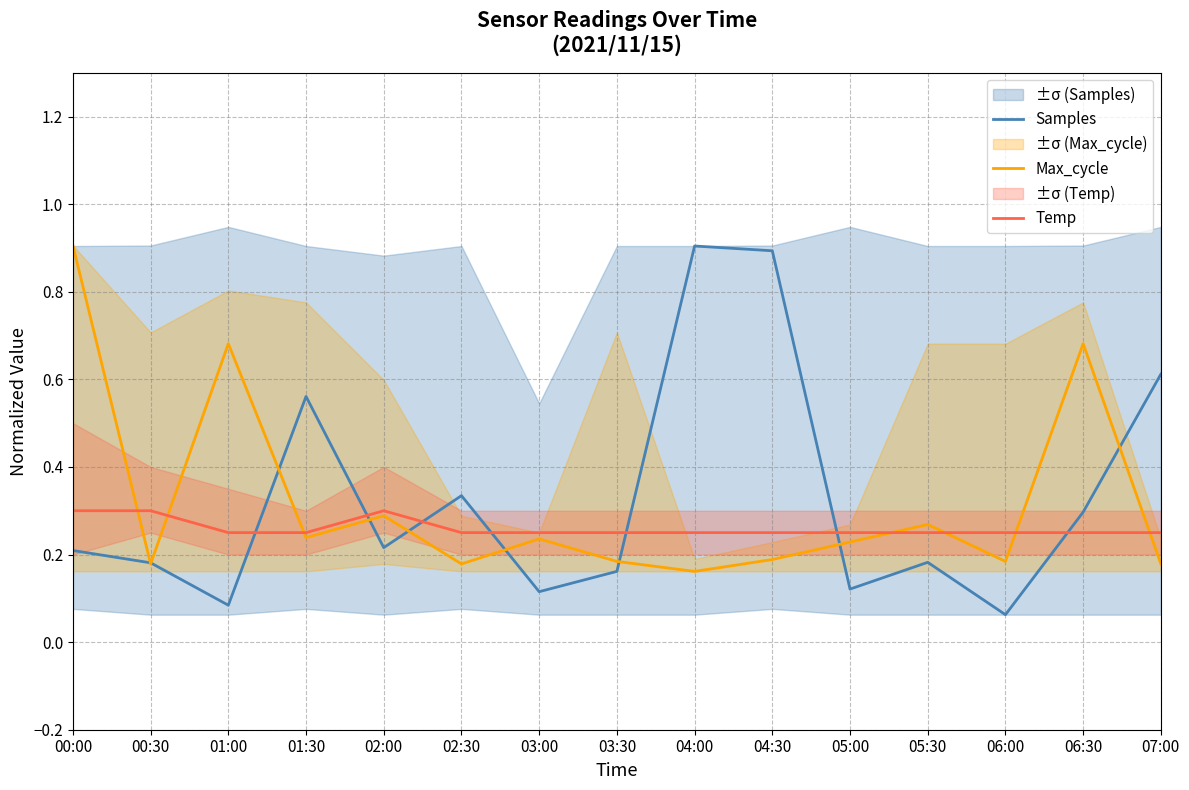

Is the value of Max_cycle at 04:00 greater than the value of Samples at 02:30?

No